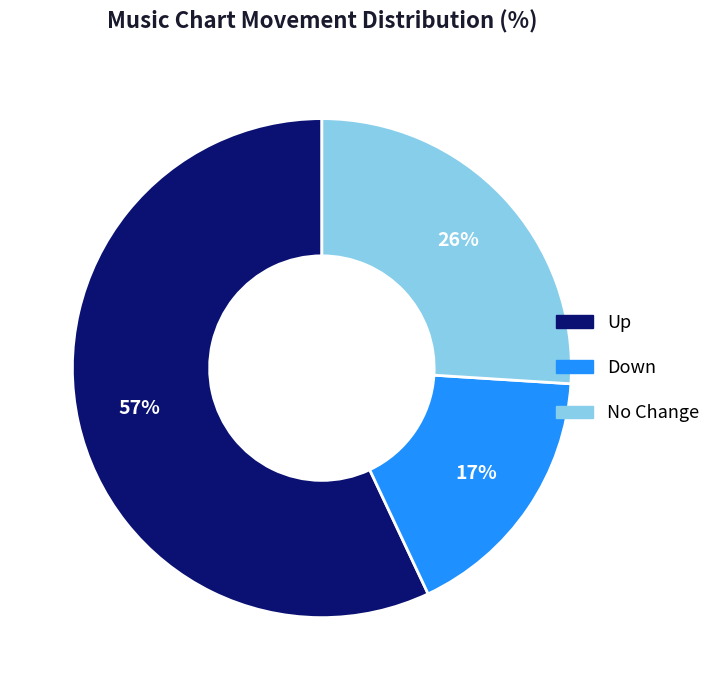

Rank the categories by value from lowest to highest.

Down, No Change, Up